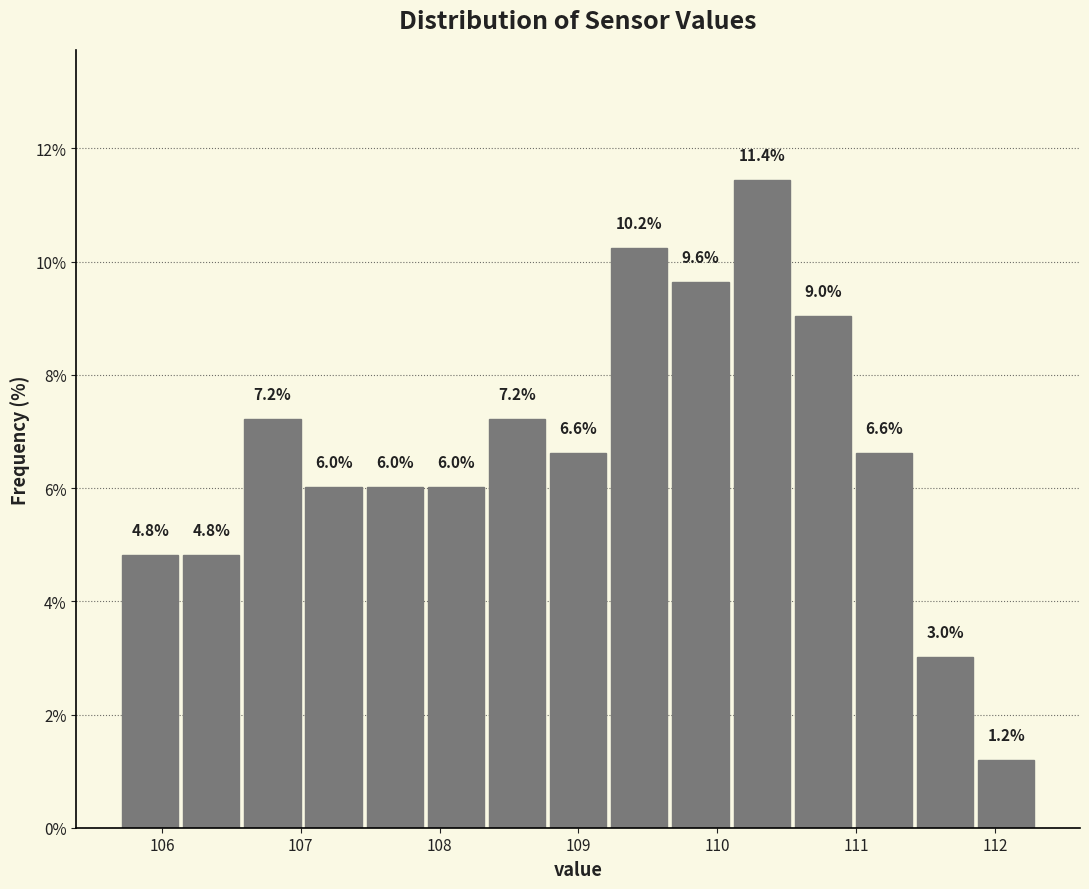

Reading left to right, list every bar in this chart as the range it spans on the x-axis followed by its height. The bar edges are not printed on the chart, so give them approximately, as read against the axis.

105.7 to 106.1: 4.8
106.1 to 106.6: 4.8
106.6 to 107.0: 7.2
107.0 to 107.5: 6.0
107.5 to 107.9: 6.0
107.9 to 108.3: 6.0
108.3 to 108.8: 7.2
108.8 to 109.2: 6.6
109.2 to 109.7: 10.2
109.7 to 110.1: 9.6
110.1 to 110.5: 11.4
110.5 to 111.0: 9.0
111.0 to 111.4: 6.6
111.4 to 111.9: 3.0
111.9 to 112.3: 1.2